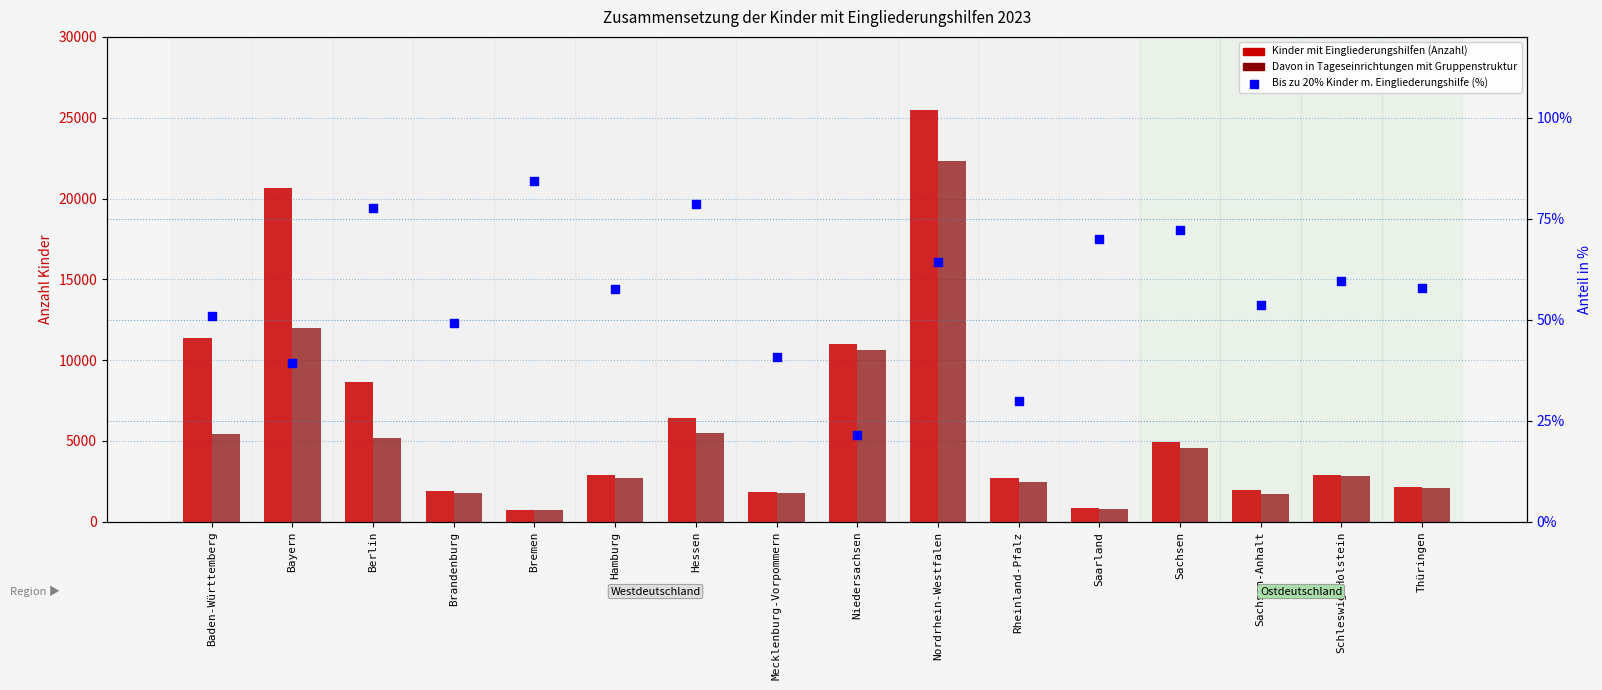

At which category is the sum across all series the highest?

Nordrhein-Westfalen